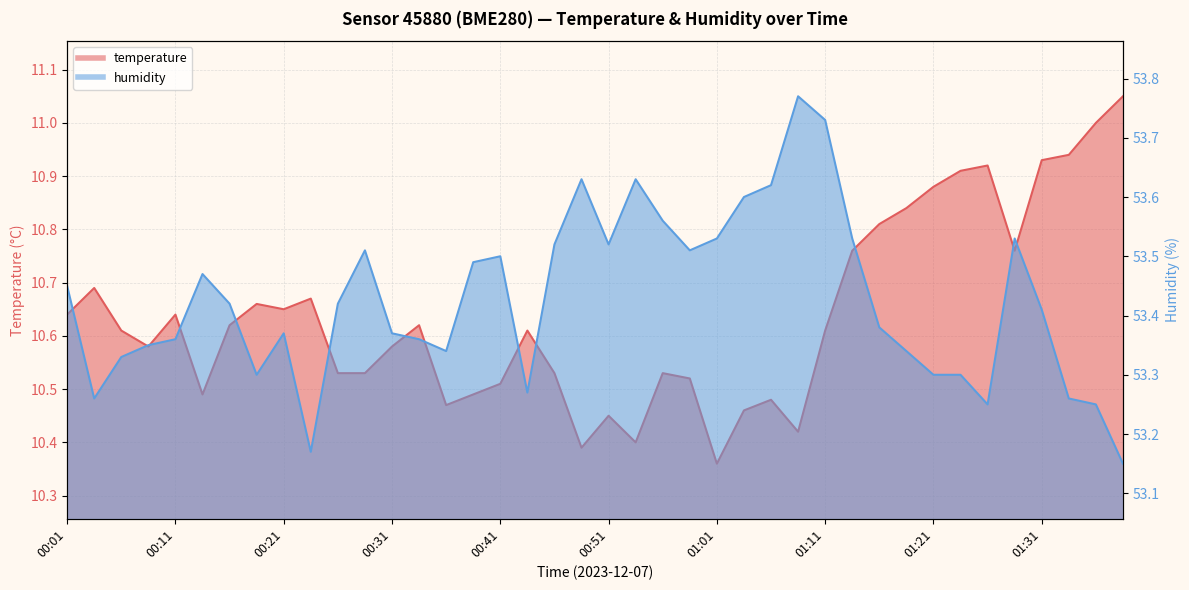

In humidity, how many points are higher than both neighbors (excluding endpoints)?

8